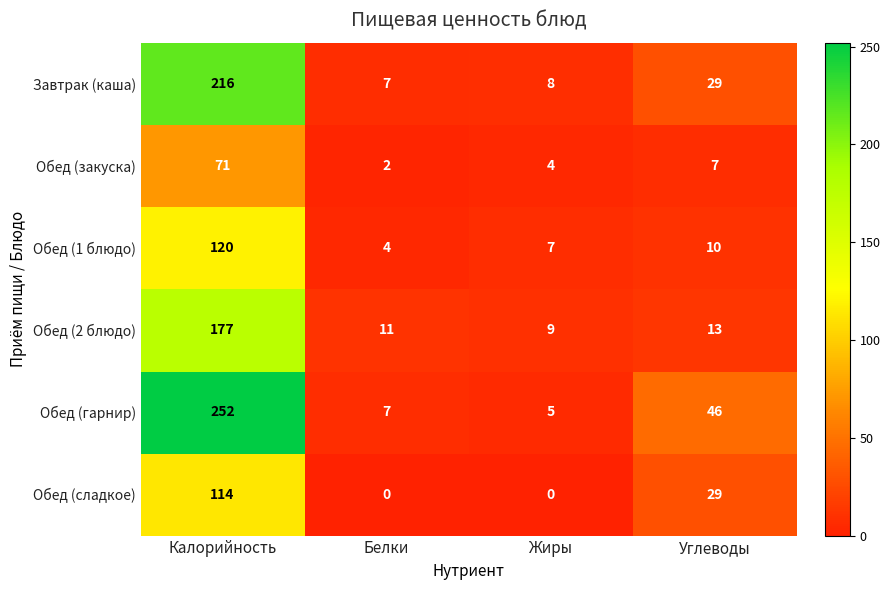

What is the difference between the second highest and minimum values in the Завтрак (каша) series?

22